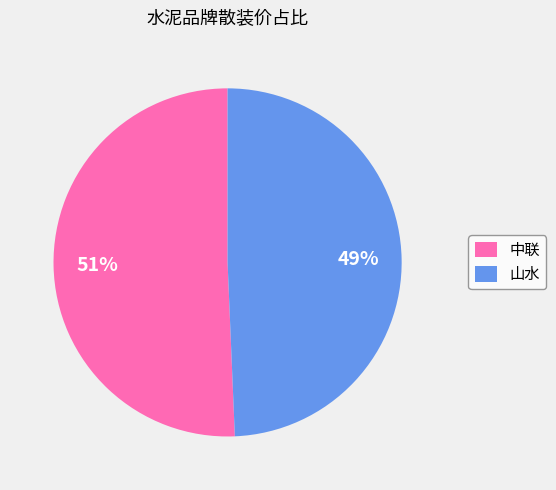

To the nearest percent, what portion does 中联 represent?

51%